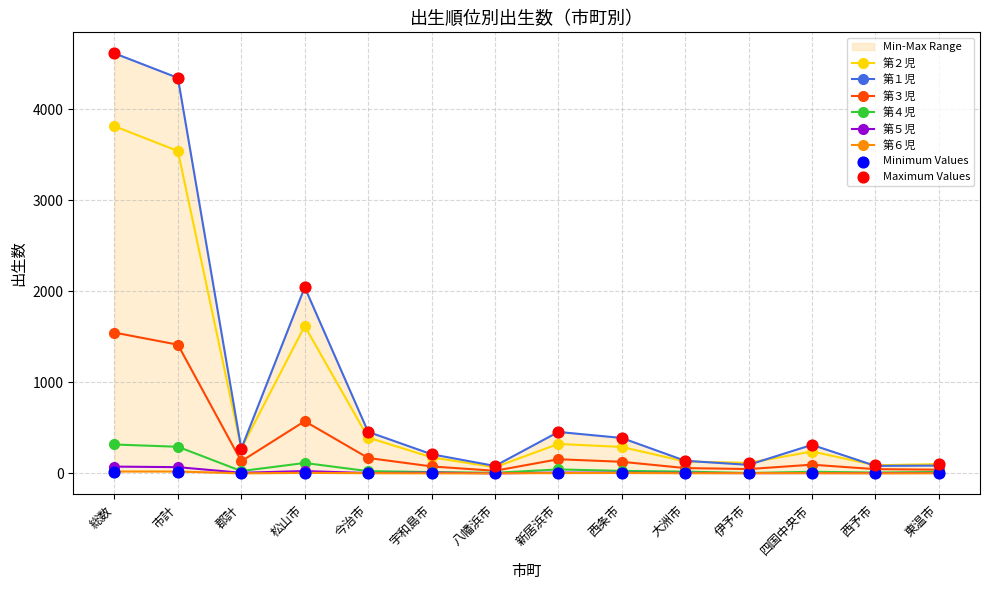

At how many categories does at least one series exceed 1638?

3